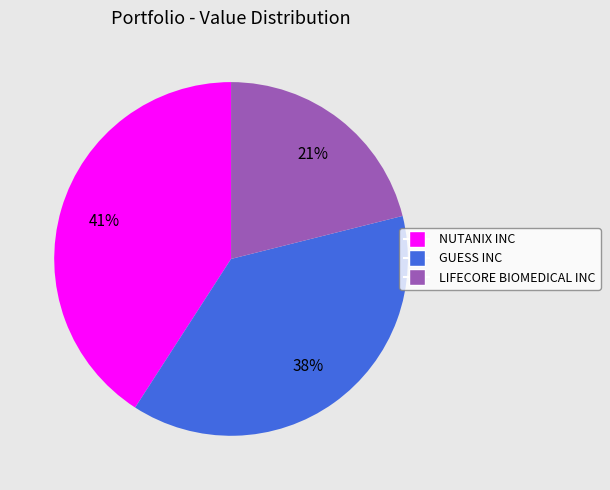

What percentage is the LIFECORE BIOMEDICAL INC slice, to the nearest percent?

21%